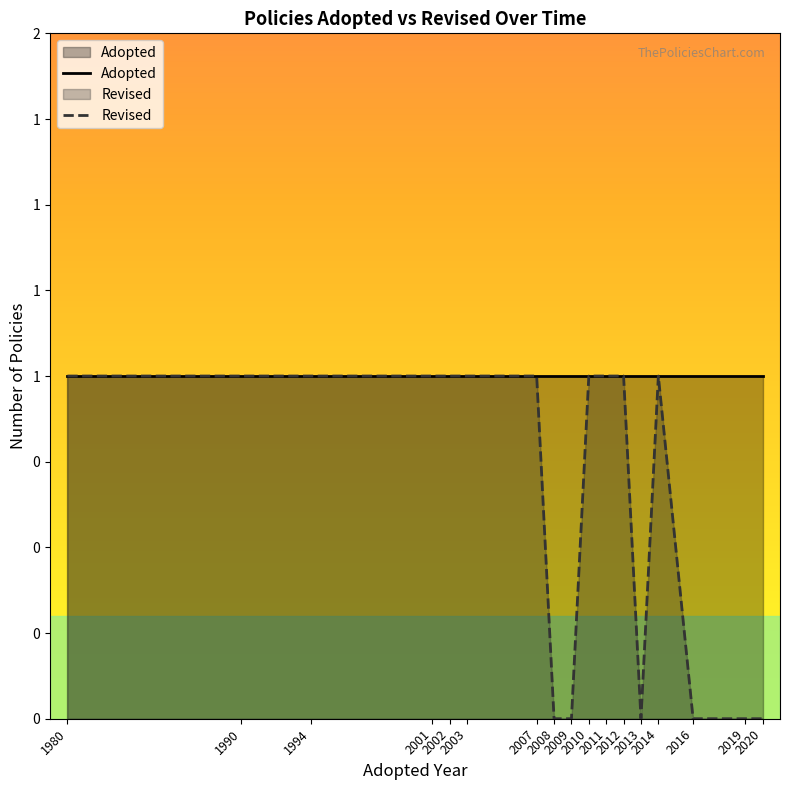

Is it true that the value at 2013 is 0?

False